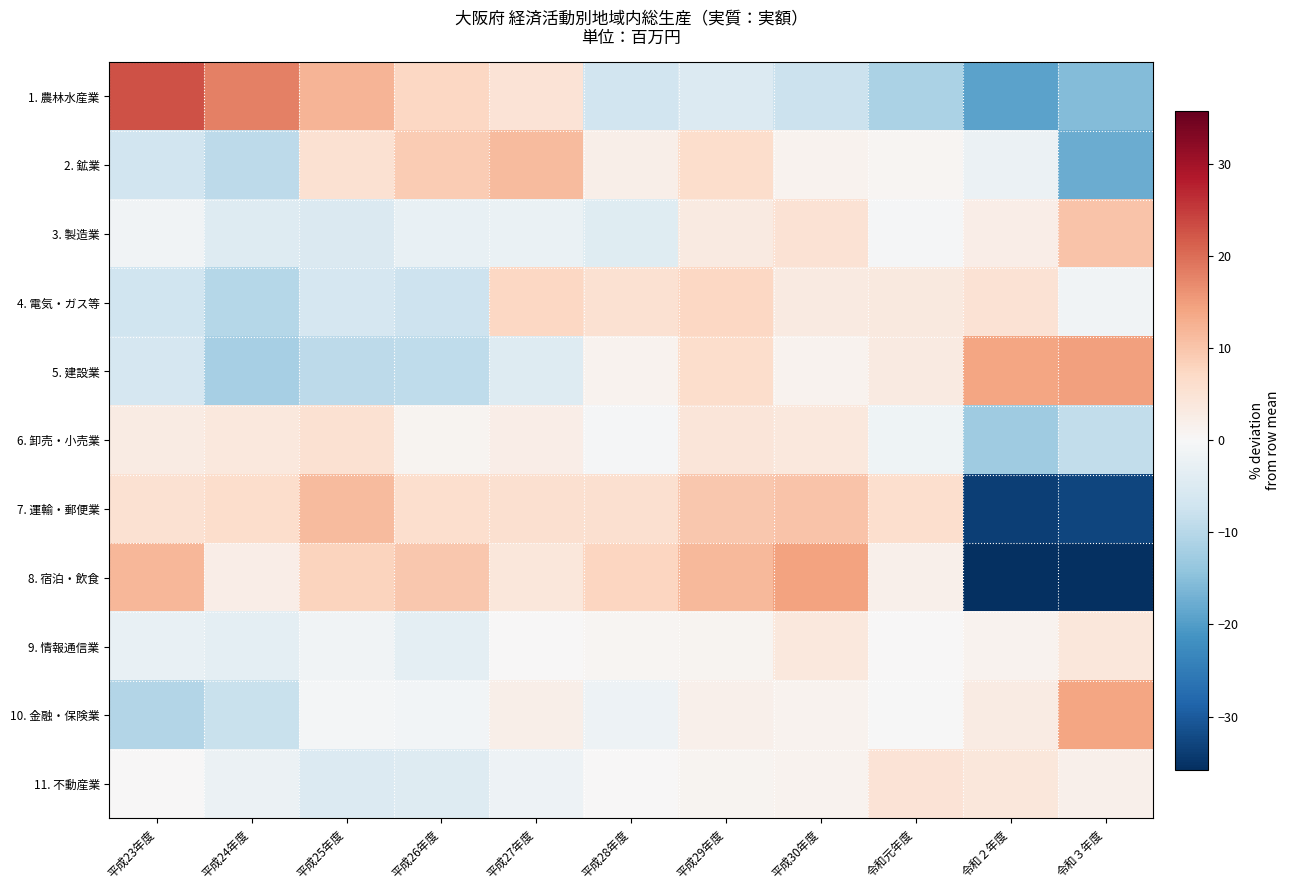

Reading right to left, what are all the values shown in this chart?

1. 農林水産業: 令和３年度=-15.6	令和２年度=-19.1	令和元年度=-11.2	平成30年度=-7.7	平成29年度=-4.8	平成28年度=-6.7	平成27年度=4.9	平成26年度=7.4	平成25年度=12.1	平成24年度=18.0	平成23年度=22.7
2. 鉱業: 令和３年度=-17.9	令和２年度=-2.1	令和元年度=0.8	平成30年度=1.2	平成29年度=6.4	平成28年度=2.0	平成27年度=11.4	平成26年度=9.1	平成25年度=5.4	平成24年度=-9.5	平成23年度=-6.9
3. 製造業: 令和３年度=10.3	令和２年度=2.3	令和元年度=-0.5	平成30年度=5.1	平成29年度=3.3	平成28年度=-4.4	平成27年度=-2.4	平成26年度=-2.7	平成25年度=-5.1	平成24年度=-4.5	平成23年度=-1.4
4. 電気・ガス等: 令和３年度=-1.3	令和２年度=5.3	令和元年度=3.6	平成30年度=3.2	平成29年度=7.4	平成28年度=5.4	平成27年度=7.3	平成26年度=-7.4	平成25年度=-6.0	平成24年度=-10.2	平成23年度=-7.2
5. 建設業: 令和３年度=14.6	令和２年度=14.1	令和元年度=3.3	平成30年度=1.3	平成29年度=6.2	平成28年度=1.3	平成27年度=-4.5	平成26年度=-9.1	平成25年度=-9.5	平成24年度=-11.7	平成23年度=-6.1
6. 卸売・小売業: 令和３年度=-8.7	令和２年度=-12.8	令和元年度=-1.5	平成30年度=3.9	平成29年度=4.4	平成28年度=-0.5	平成27年度=2.4	平成26年度=0.9	平成25年度=5.4	平成24年度=3.8	平成23年度=2.8
7. 運輸・郵便業: 令和３年度=-32.8	令和２年度=-33.6	令和元年度=6.0	平成30年度=10.2	平成29年度=9.6	平成28年度=5.9	平成27年度=5.7	平成26年度=6.0	平成25年度=11.4	平成24年度=6.2	平成23年度=5.5
8. 宿泊・飲食: 令和３年度=-35.8	令和２年度=-35.8	令和元年度=1.7	平成30年度=14.4	平成29年度=11.7	平成28年度=7.8	平成27年度=4.1	平成26年度=9.6	平成25年度=8.1	平成24年度=2.3	平成23年度=12.0
9. 情報通信業: 令和３年度=4.2	令和２年度=1.2	令和元年度=0.2	平成30年度=3.8	平成29年度=1.0	平成28年度=0.6	平成27年度=0.0	平成26年度=-3.6	平成25年度=-1.4	平成24年度=-3.5	平成23年度=-2.6
10. 金融・保険業: 令和３年度=14.0	令和２年度=2.9	令和元年度=-0.2	平成30年度=1.2	平成29年度=1.7	平成28年度=-1.7	平成27年度=2.2	平成26年度=-1.0	平成25年度=-0.6	平成24年度=-7.9	平成23年度=-10.5
11. 不動産業: 令和３年度=1.9	令和２年度=4.1	令和元年度=4.8	平成30年度=1.2	平成29年度=0.9	平成28年度=0.1	平成27年度=-1.7	平成26年度=-4.5	平成25年度=-4.8	平成24年度=-2.2	平成23年度=0.0